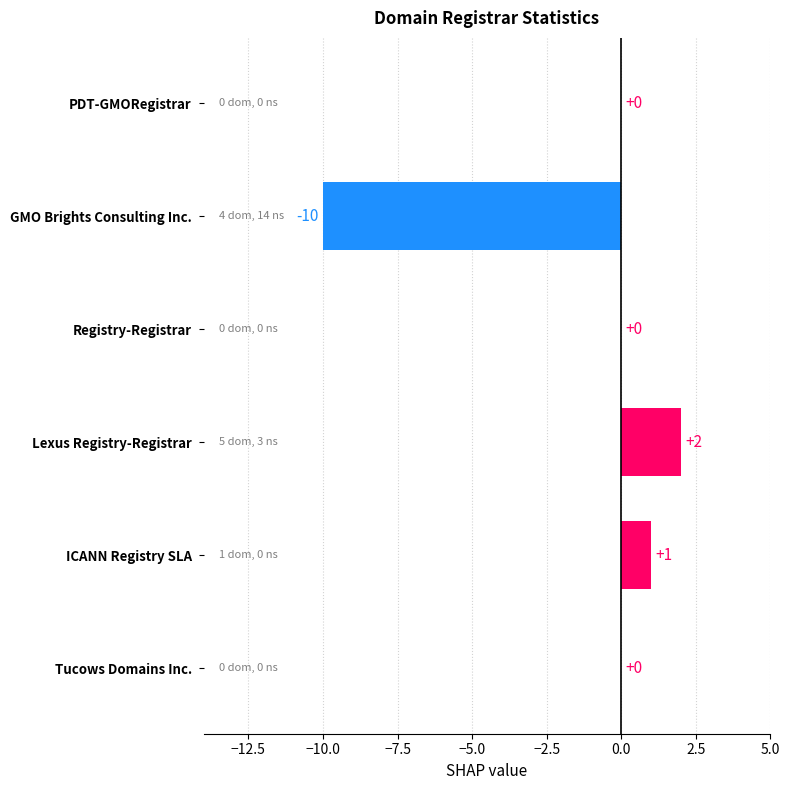

Which label corresponds to the largest value in the chart?

Lexus Registry-Registrar